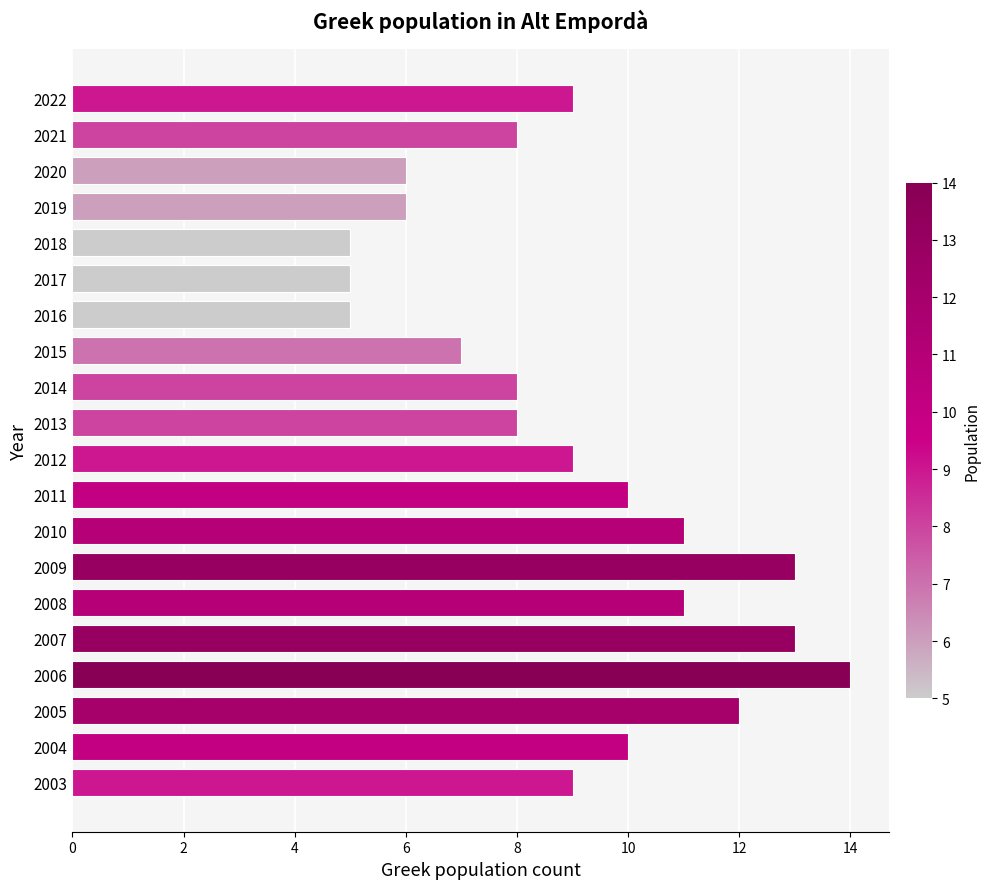

What is the value of the 15th bar from the top?

11